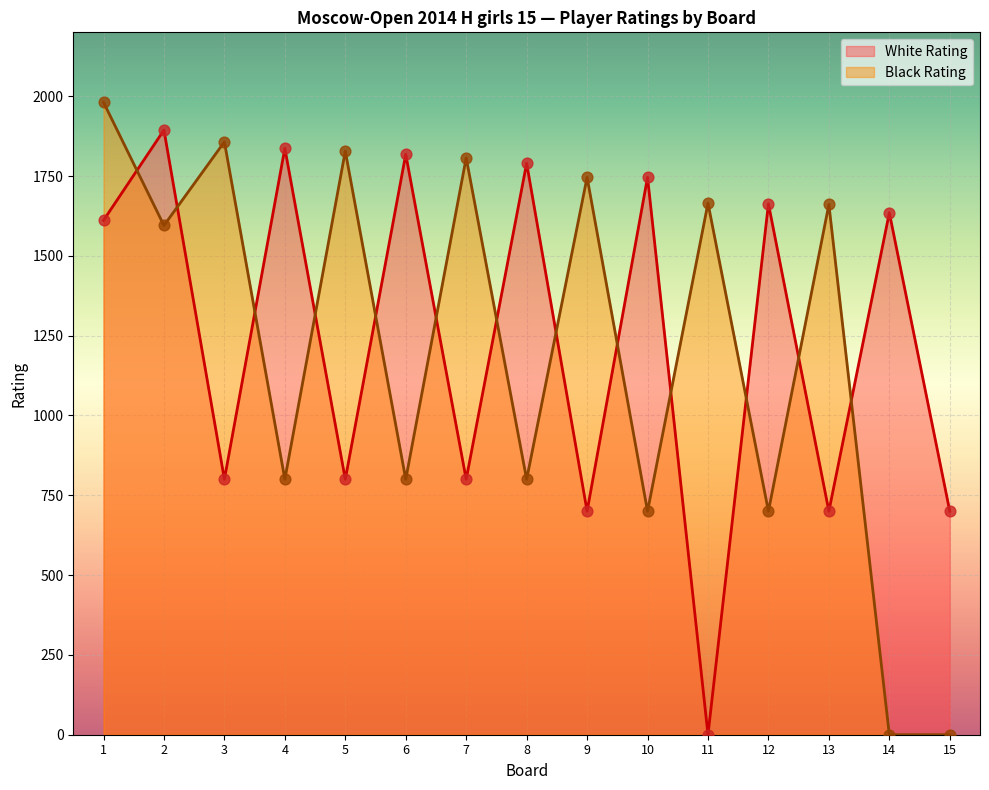

Which series has the largest total across all categories?

White Rating